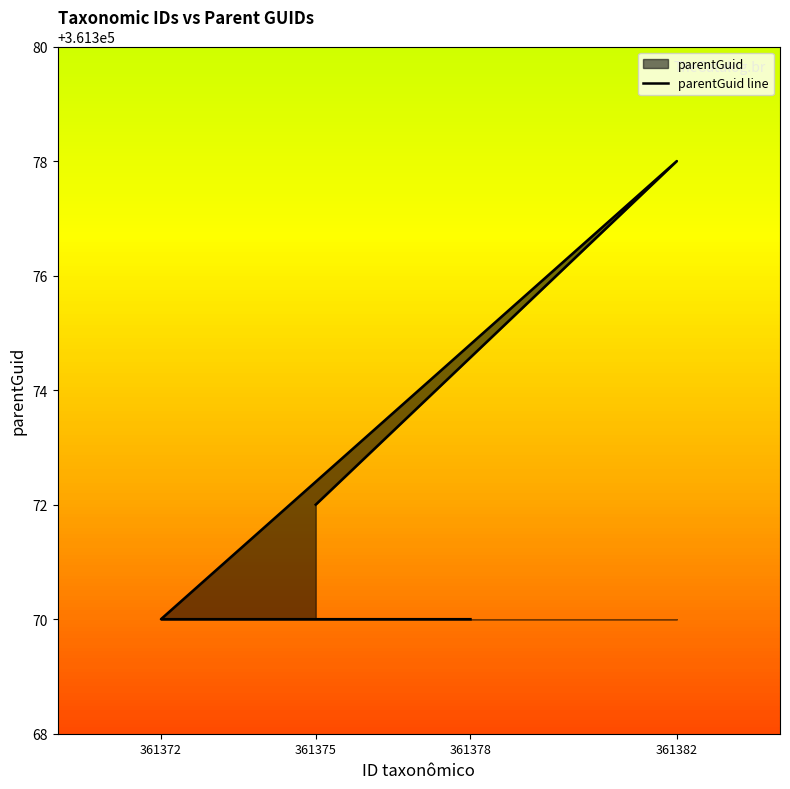

What is the smallest value displayed?

361370